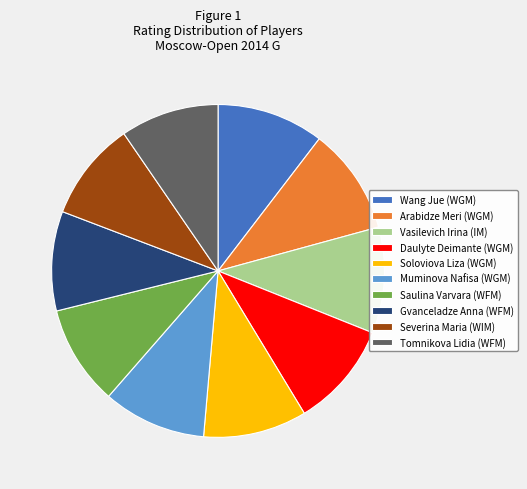

The Soloviova Liza (WGM) slice represents 22% of the pie. True or false?

False